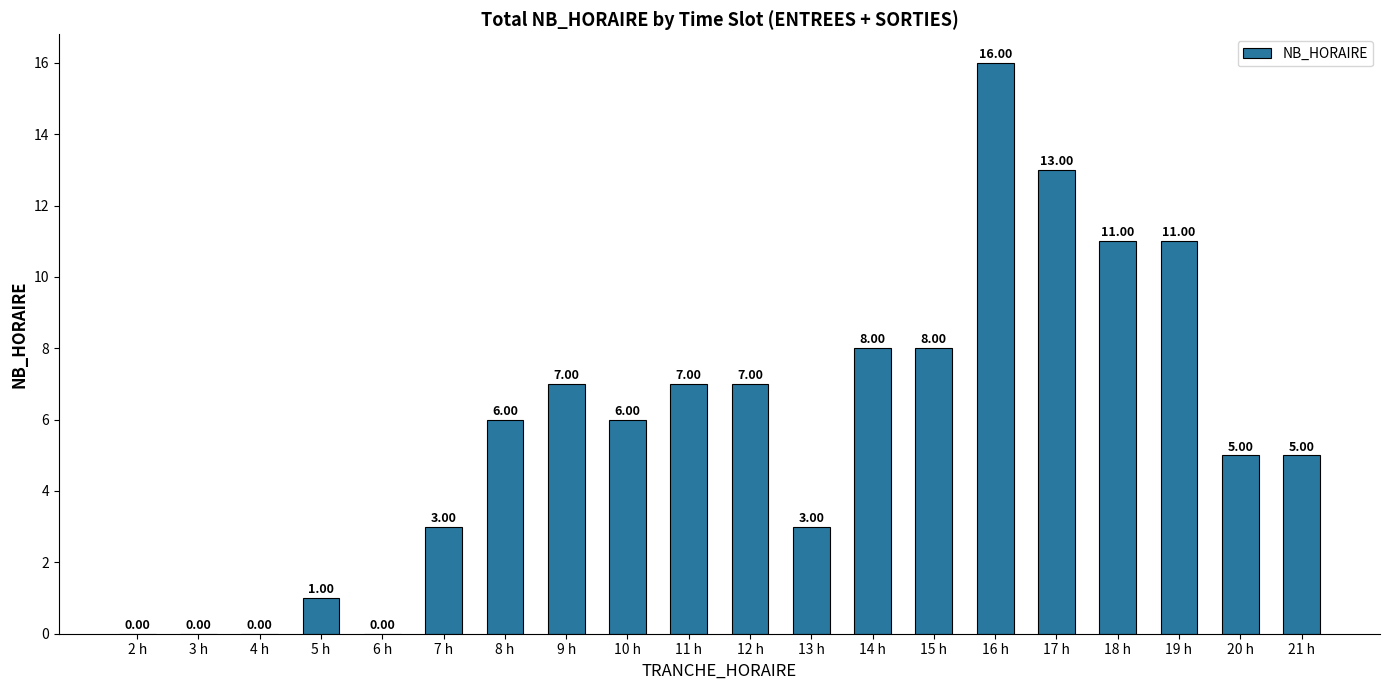

What is the approximate value at 9 h, to the nearest 10?

10